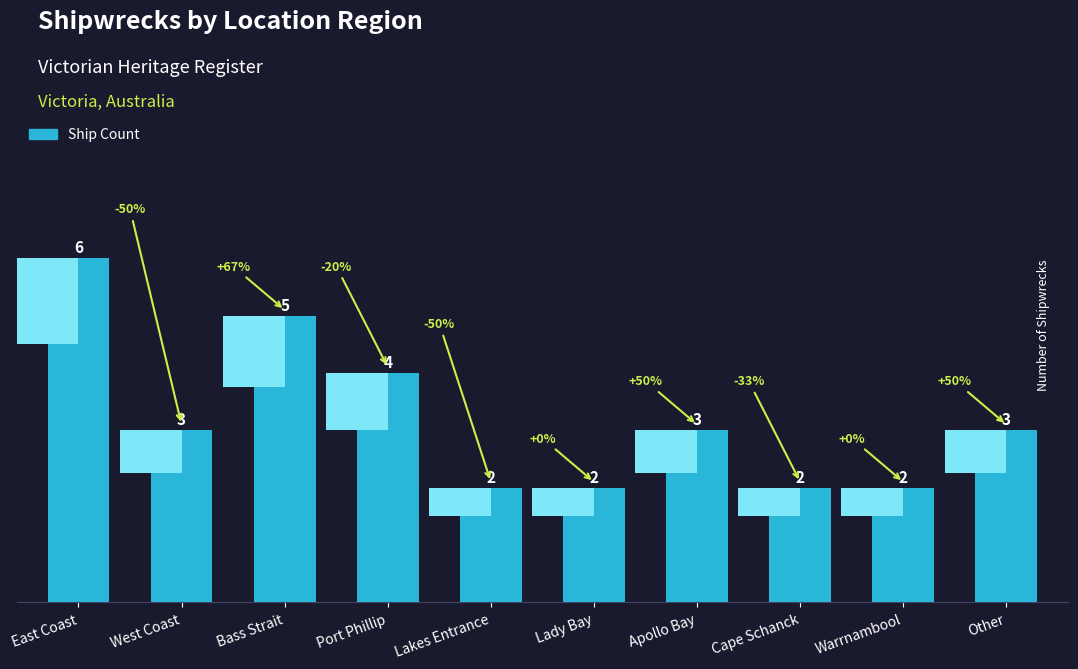

What is the sum of all values?

32